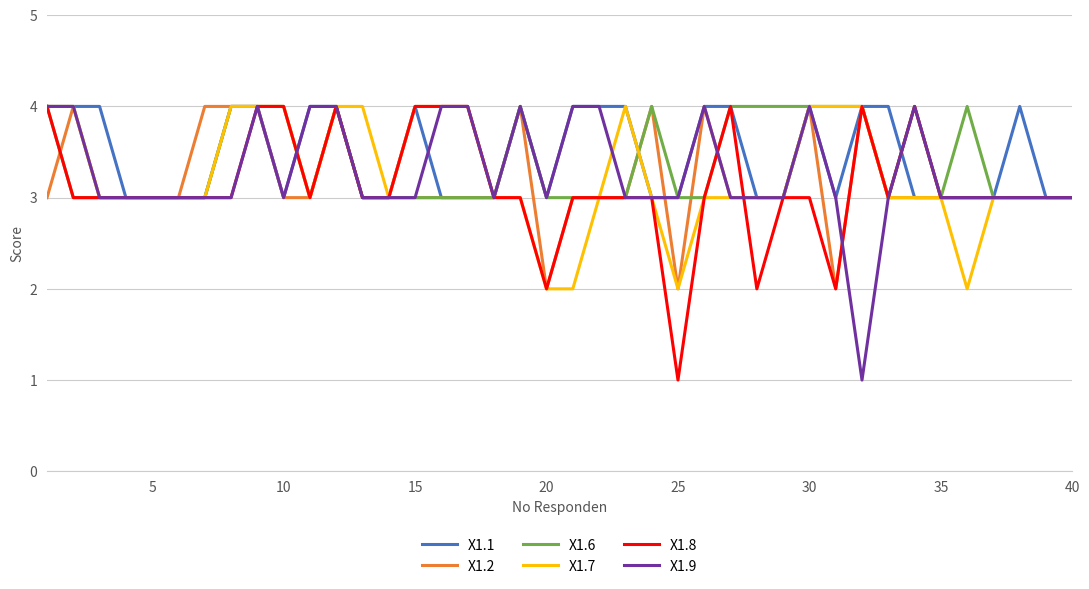

What is the minimum value shown in the chart?

1